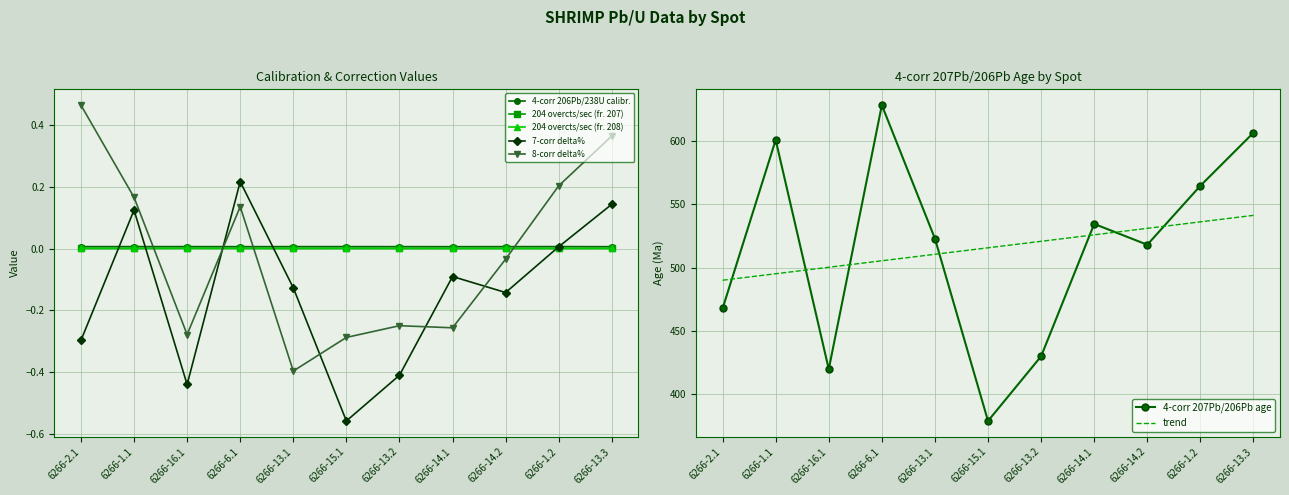

At which category is the sum across all series the highest?

6266-6.1